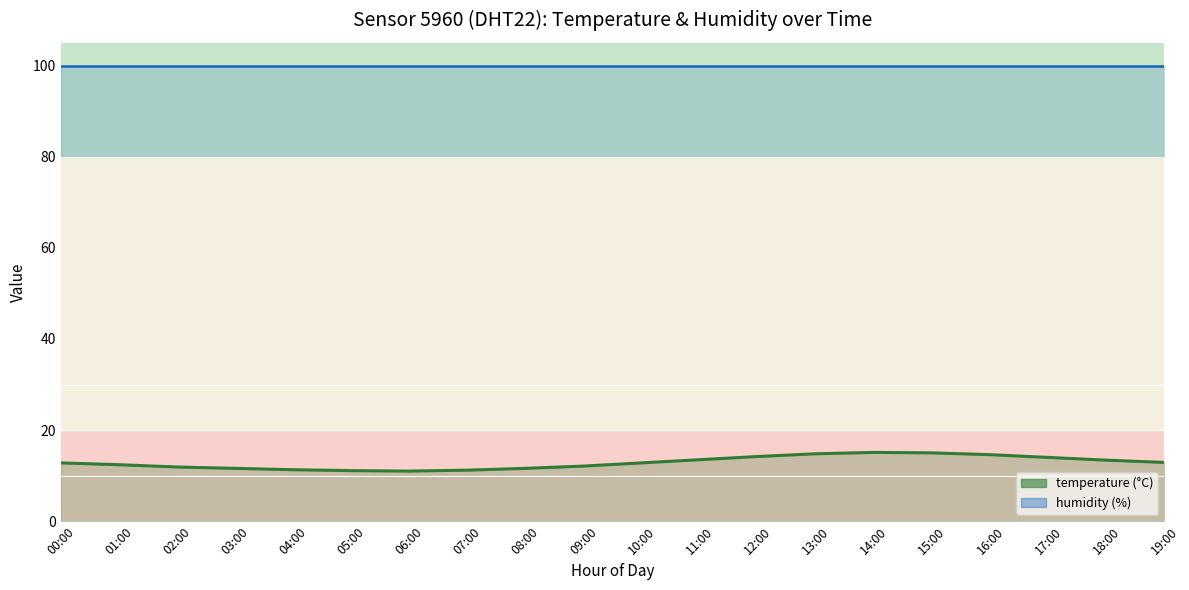

What is the value of the 18th point from the left?

14.0